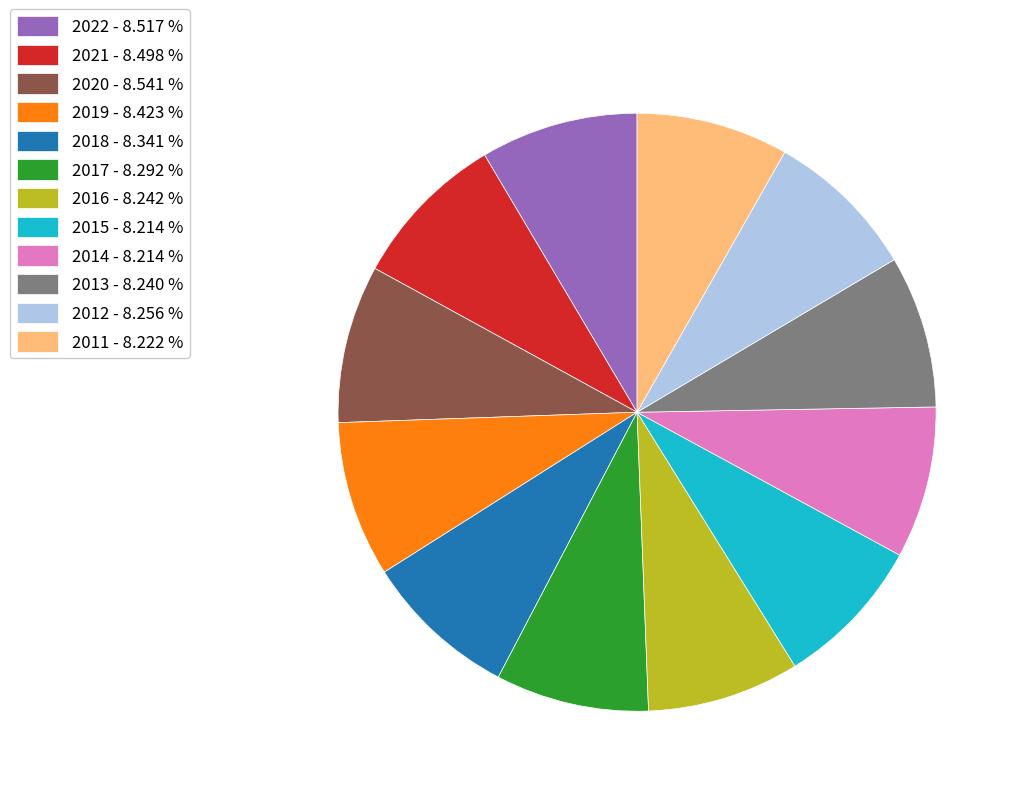

True or false: 2012 accounts for 8% of the total.

True